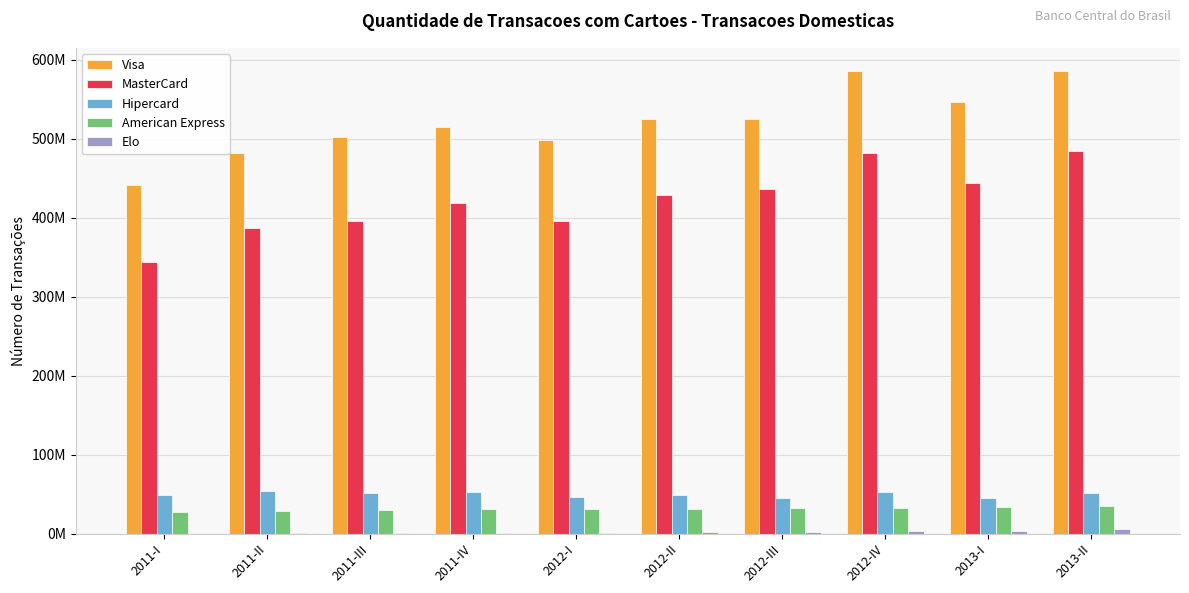

Are the bars grouped side by side (vs. stacked)?

Yes